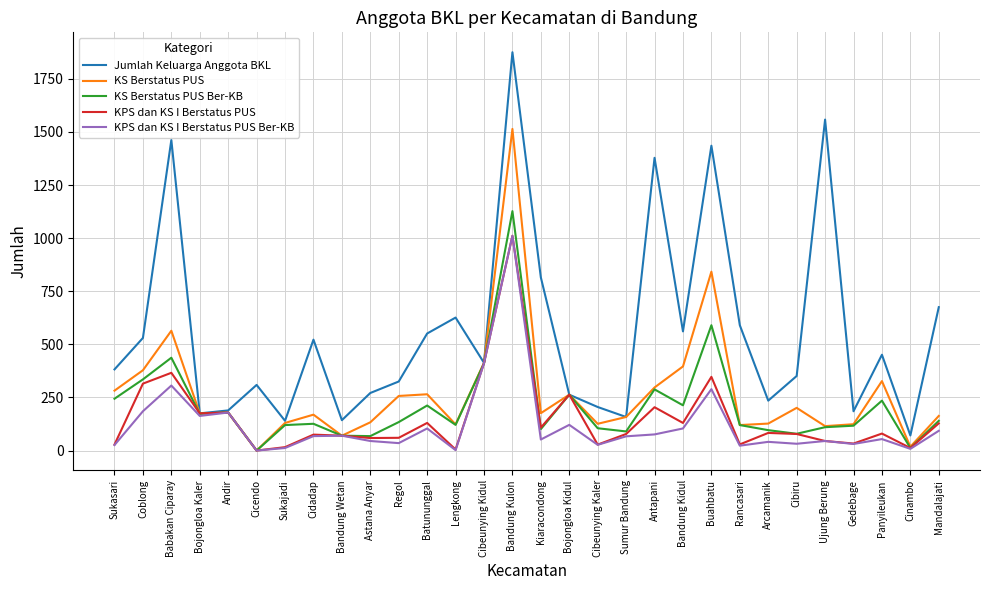

What is the spread (max minus min) of values at Regol?

290